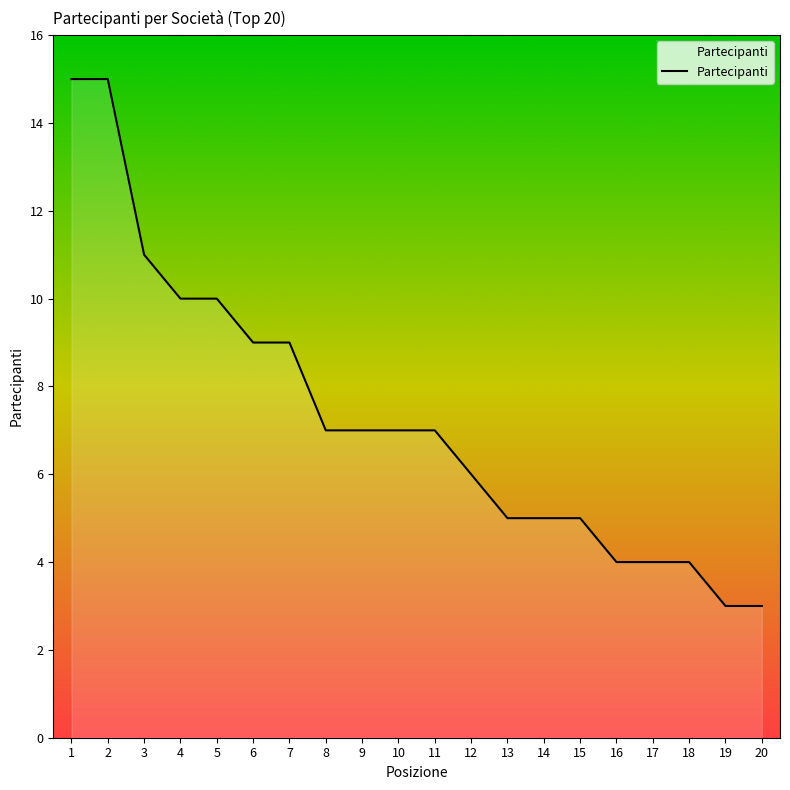

What is the difference between the maximum and minimum values?

12